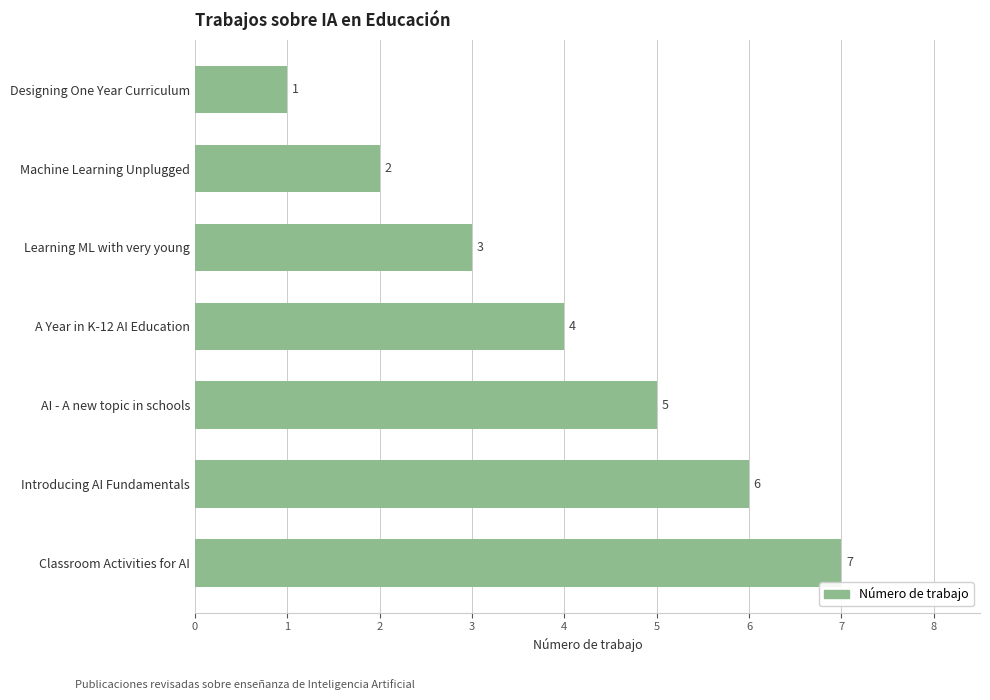

How many values are between 2 and 6?

5